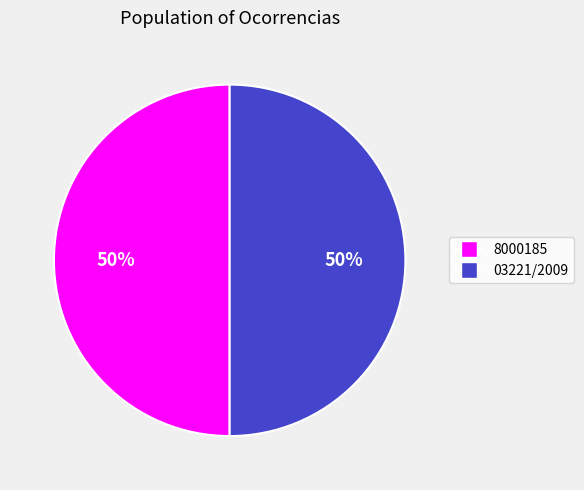

Do 03221/2009 and 8000185 together represent more than half of the pie?

Yes